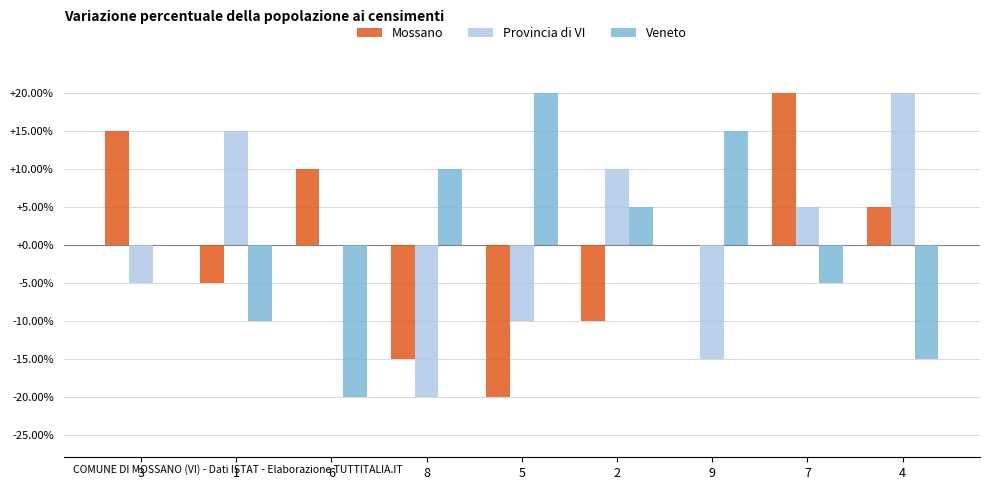

Is the value of Provincia di VI at 3 greater than the value of Mossano at 2?

Yes